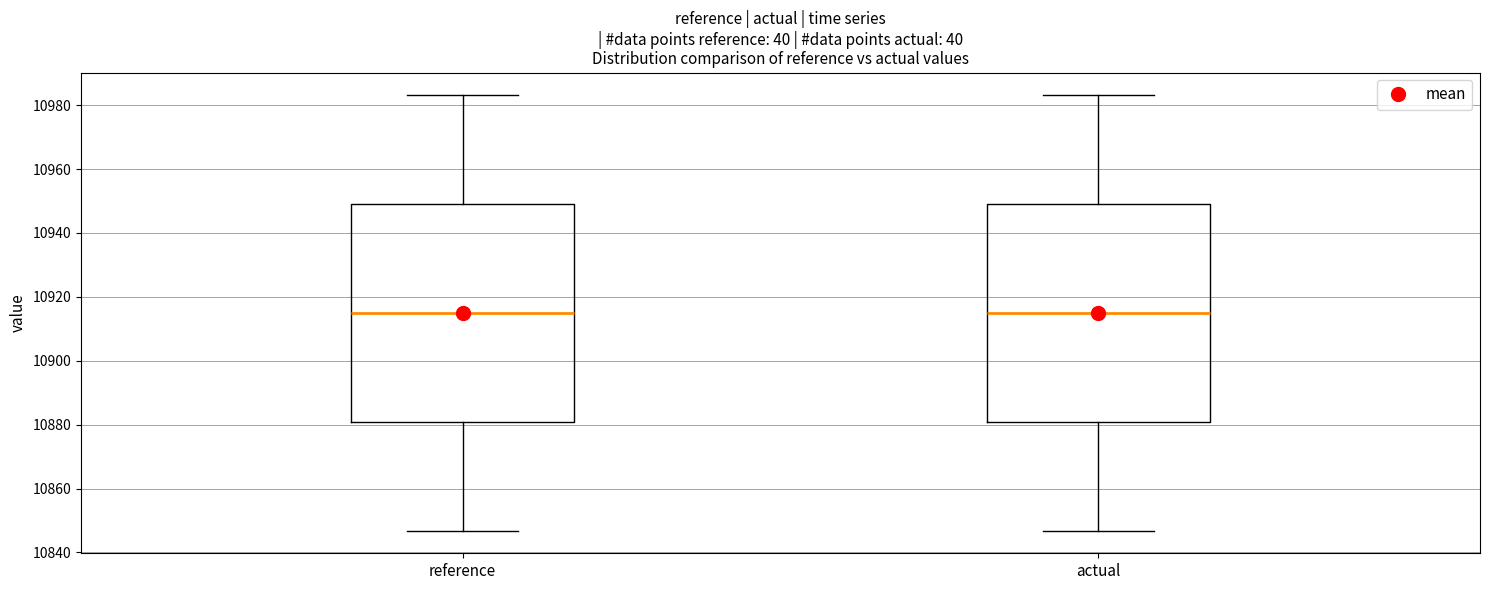

Reading left to right, read every box against the y-axis: the position of its median line, the range the box covers, and the ends of its whiskers. The values are not printed on the chart, so give them approximately, as read against the axis.

reference: median 10914, box 10880 to 10950, whiskers 10846 to 10984
actual: median 10914, box 10880 to 10950, whiskers 10846 to 10984